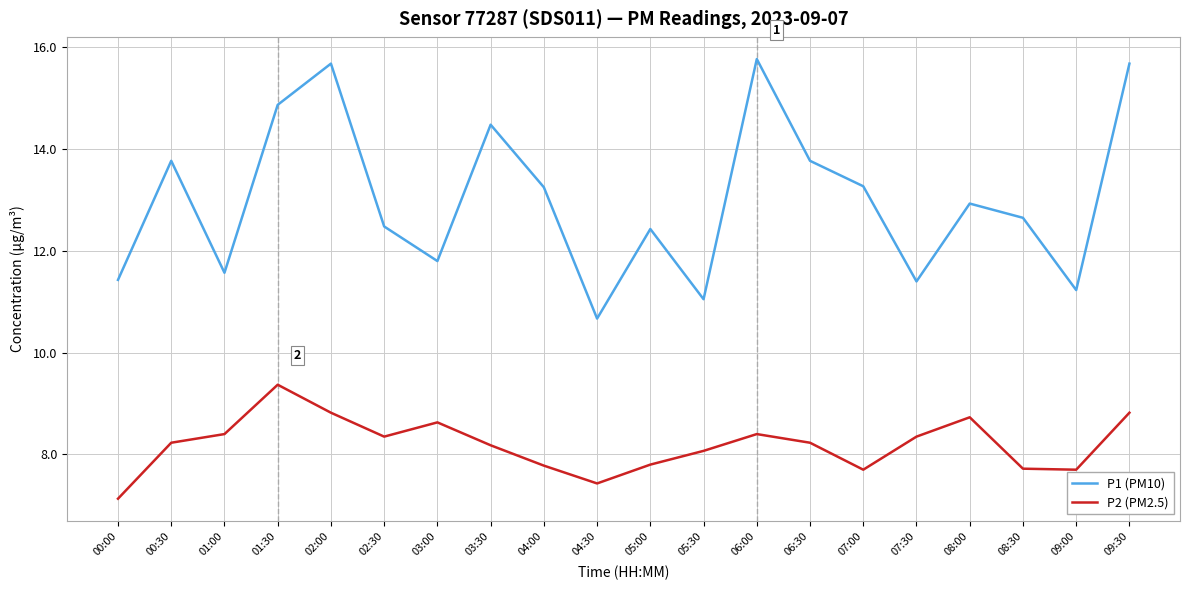

List the series in order of their peak value, highest first.

P1 (PM10), P2 (PM2.5)